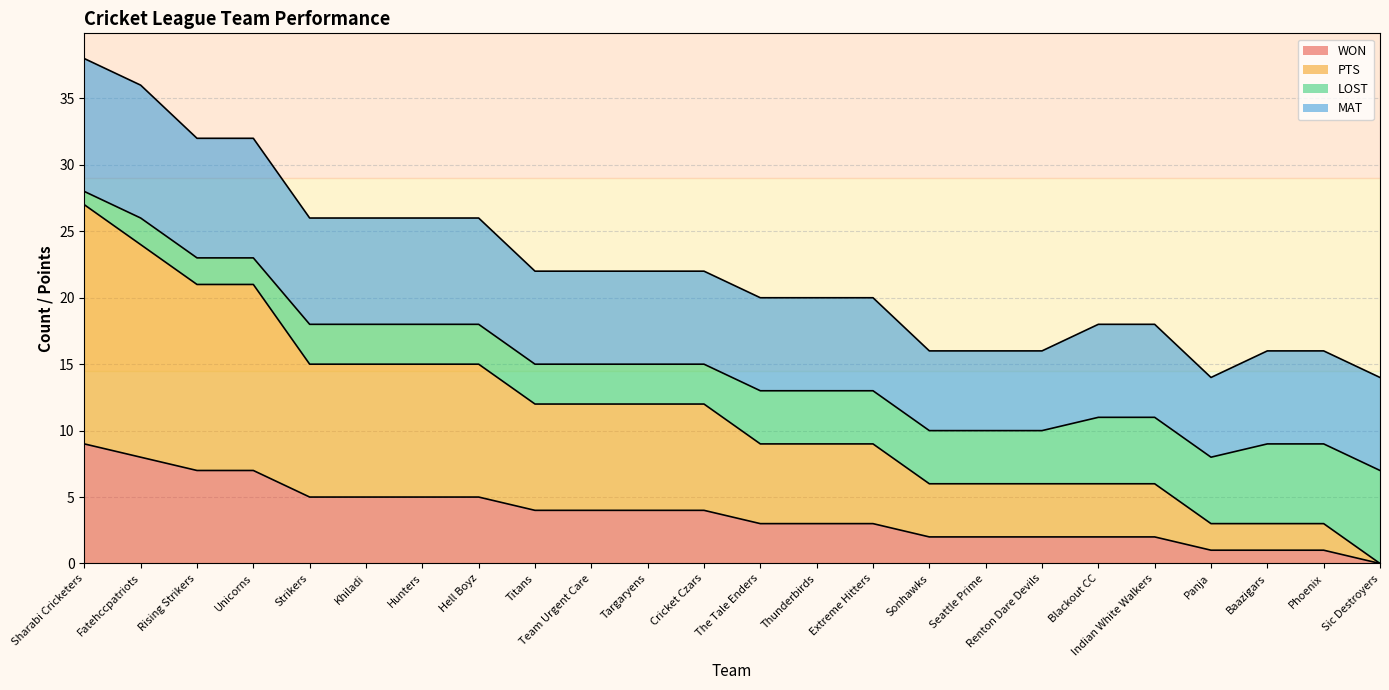

Read the WON value at Phoenix.

1